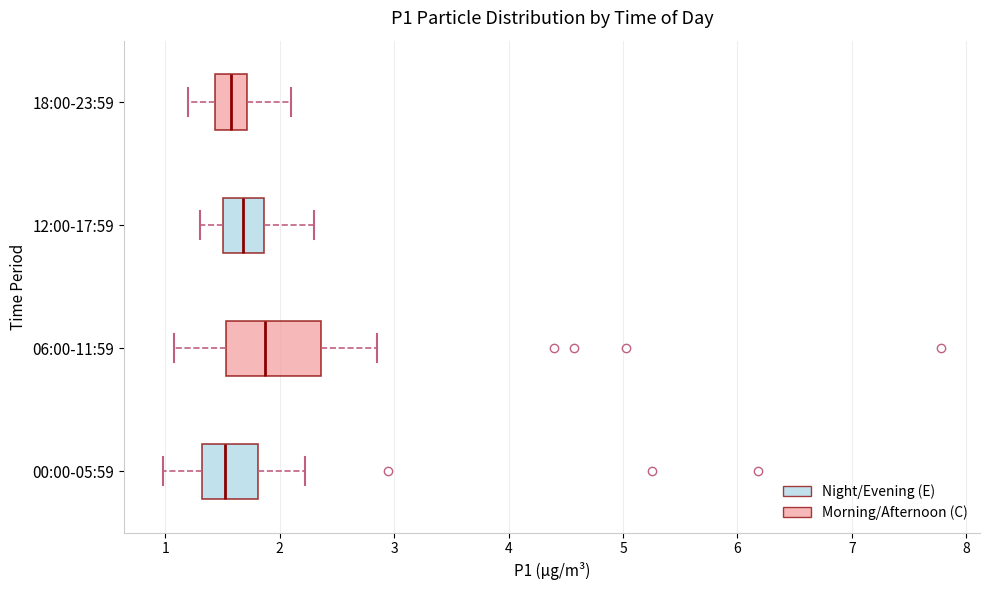

Reading bottom to top, read every box against the x-axis: the position of its median line, the range the box covers, and the ends of its whiskers. The values are not printed on the chart, so give them approximately, as read against the axis.

00:00-05:59: median 1.5, box 1.3 to 1.8, whiskers 1.0 to 2.2
06:00-11:59: median 1.9, box 1.5 to 2.4, whiskers 1.1 to 2.9
12:00-17:59: median 1.7, box 1.5 to 1.9, whiskers 1.3 to 2.3
18:00-23:59: median 1.6, box 1.4 to 1.7, whiskers 1.2 to 2.1